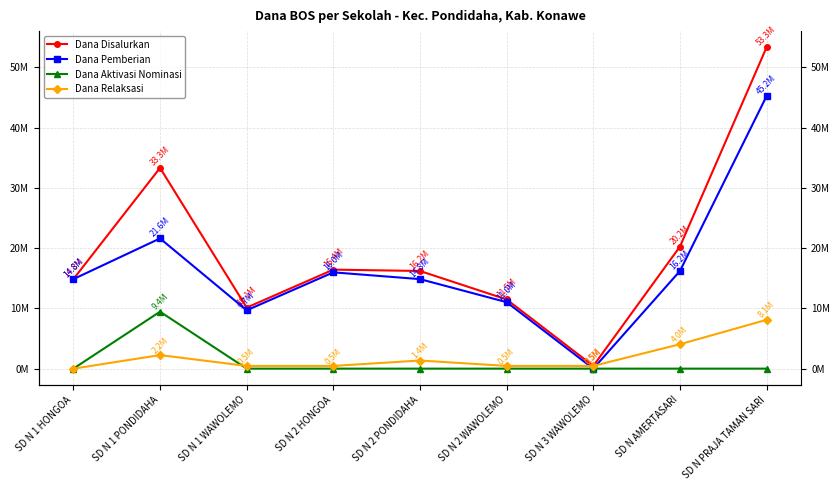

What is the difference between the maximum and second lowest values in the Dana Pemberian series?

35550000